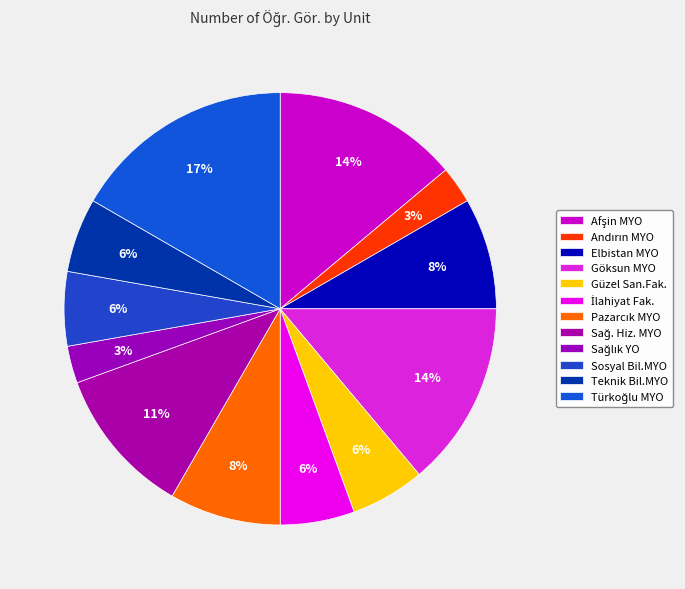

What is the change in value from Andırın MYO to Teknik Bil.MYO?

+1